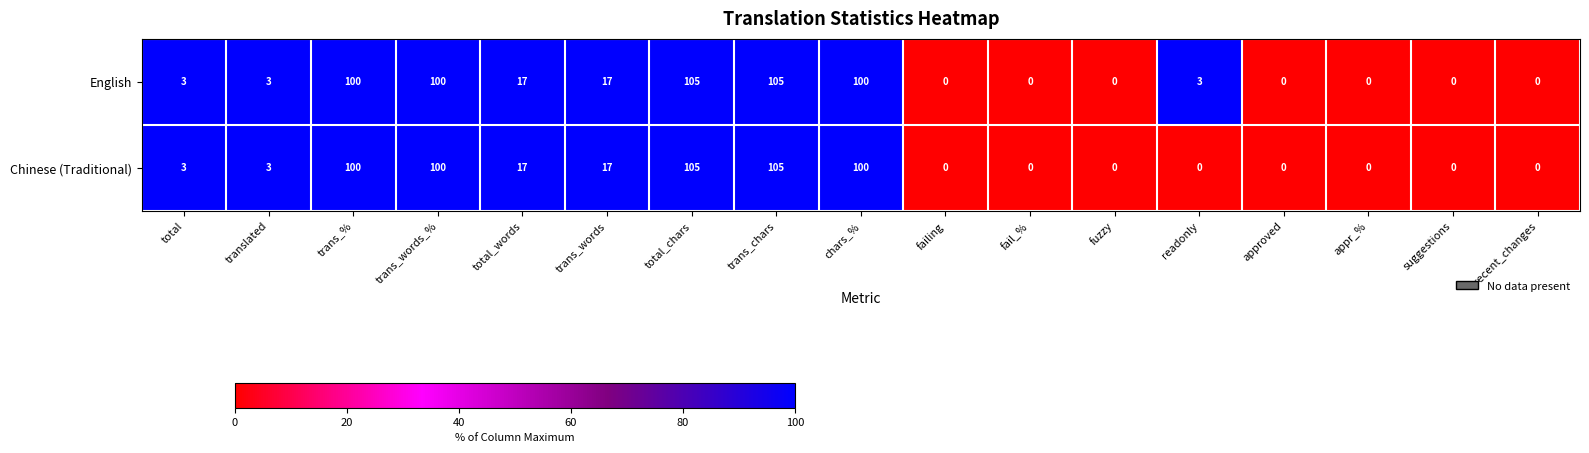

What is the maximum value shown in the chart?

105